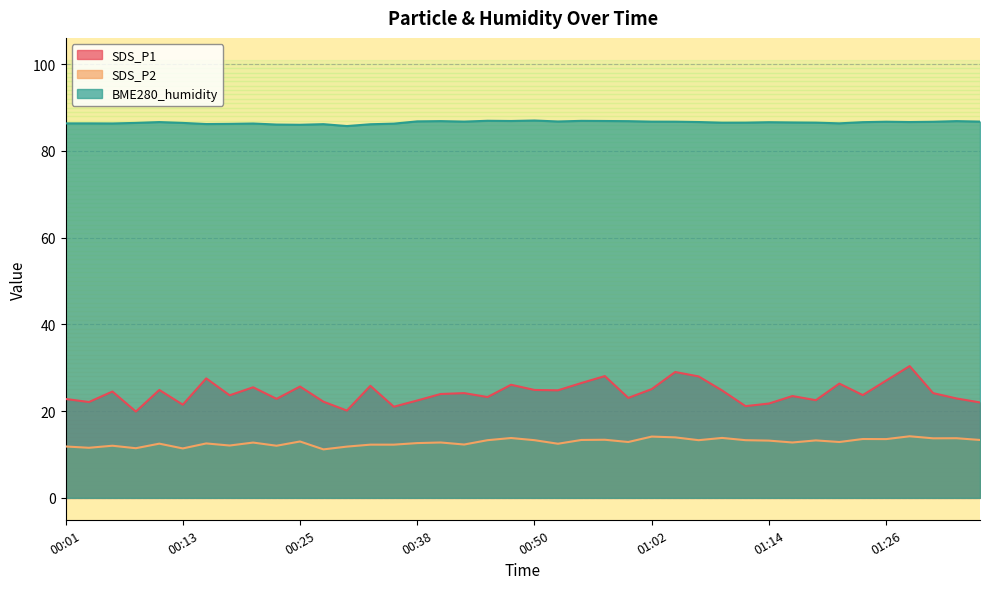

List the labels in order of BME280_humidity value, largest first.

00:50, 00:45, 00:55, 00:47, 00:57, 00:40, 01:34, 00:59, 00:38, 00:52, 00:42, 01:36, 01:02, 01:04, 01:26, 01:31, 01:07, 01:29, 00:11, 01:24, 01:14, 01:17, 01:12, 01:19, 01:09, 00:08, 00:13, 01:22, 00:01, 00:03, 00:06, 00:21, 00:35, 00:18, 00:16, 00:28, 00:33, 00:23, 00:25, 00:30